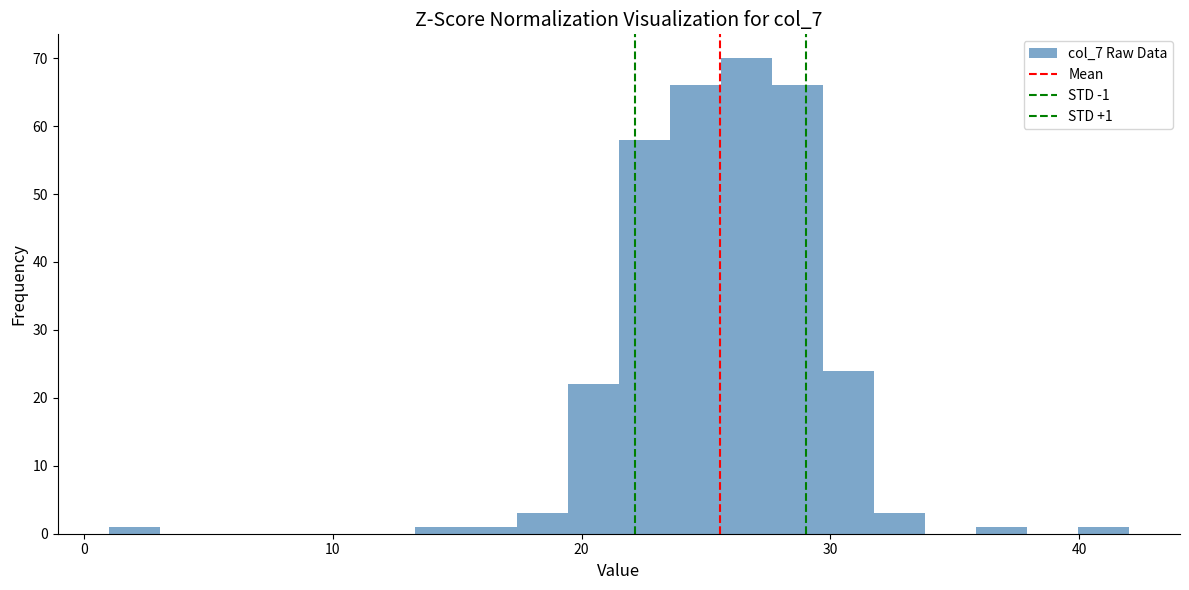

Read against the x-axis, roughly where is the centre of the tallest bar?

27